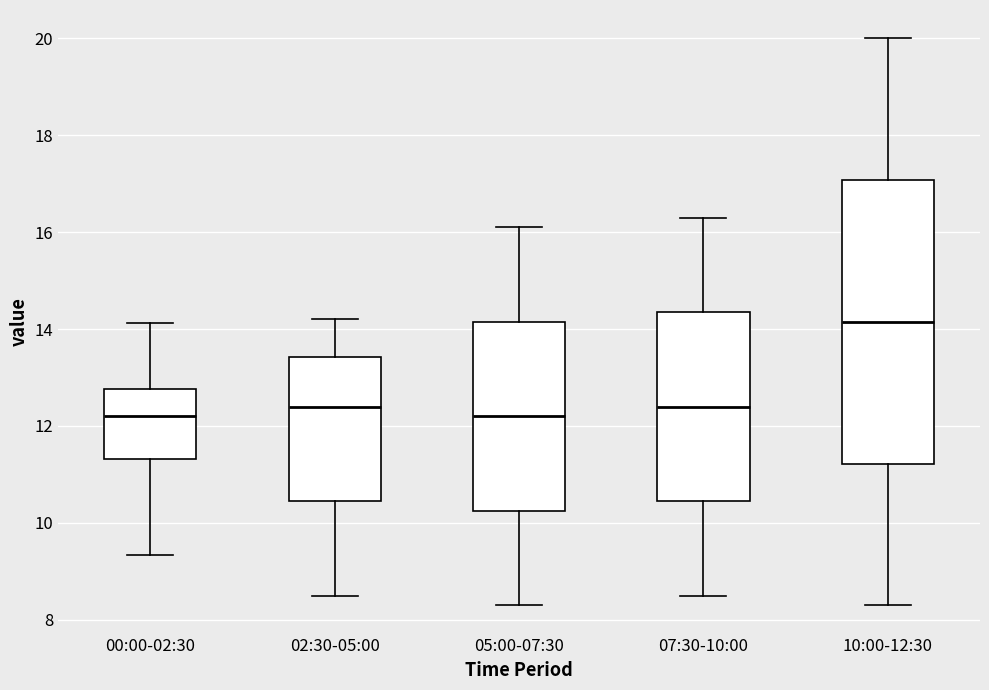

Reading left to right, read every box against the y-axis: the position of its median line, the range the box covers, and the ends of its whiskers. The values are not printed on the chart, so give them approximately, as read against the axis.

00:00-02:30: median 12.2, box 11.4 to 12.8, whiskers 9.4 to 14.2
02:30-05:00: median 12.4, box 10.4 to 13.4, whiskers 8.6 to 14.2
05:00-07:30: median 12.2, box 10.2 to 14.2, whiskers 8.4 to 16.2
07:30-10:00: median 12.4, box 10.4 to 14.4, whiskers 8.6 to 16.4
10:00-12:30: median 14.2, box 11.2 to 17.0, whiskers 8.4 to 20.0